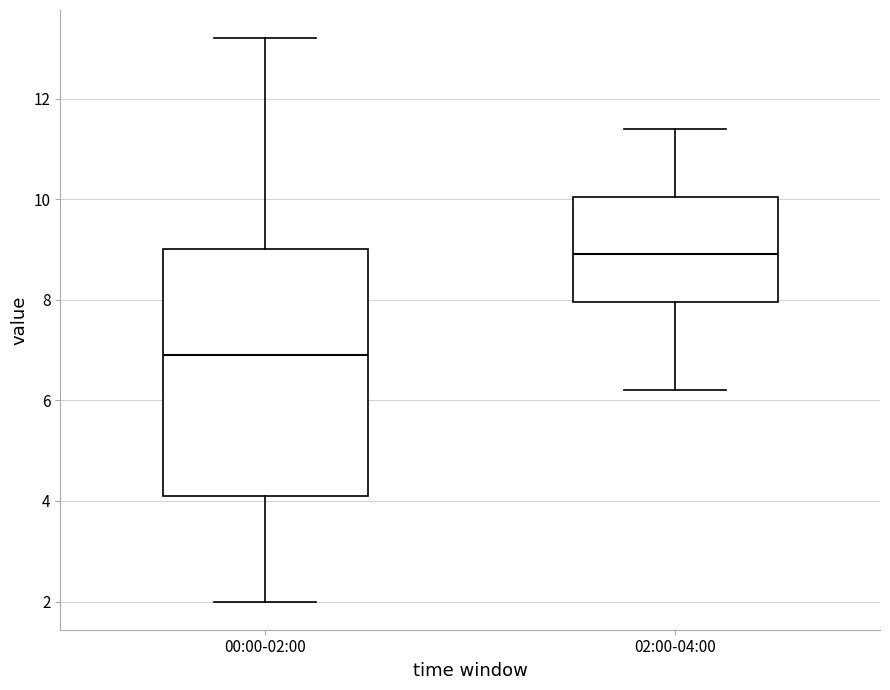

Reading left to right, read every box against the y-axis: the position of its median line, the range the box covers, and the ends of its whiskers. The values are not printed on the chart, so give them approximately, as read against the axis.

00:00-02:00: median 7.0, box 4.2 to 9.0, whiskers 2.0 to 13.2
02:00-04:00: median 9.0, box 8.0 to 10.0, whiskers 6.2 to 11.4